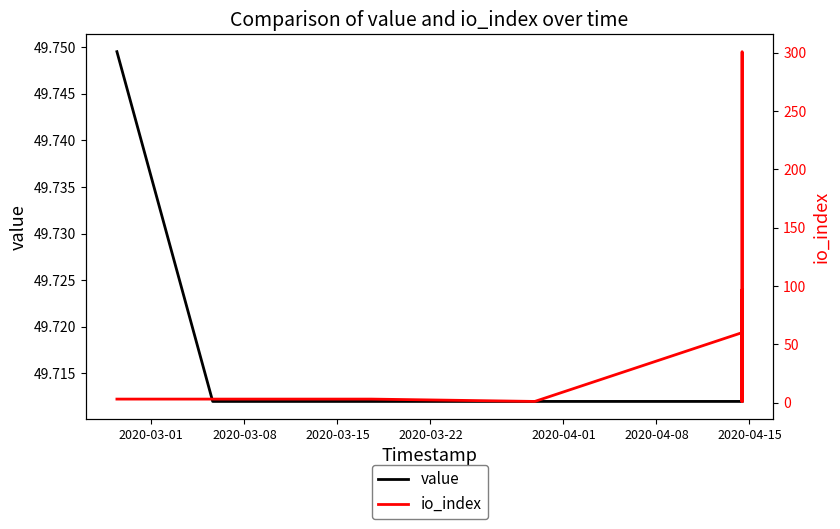

At which label is value closest to 49?

2020-03-08